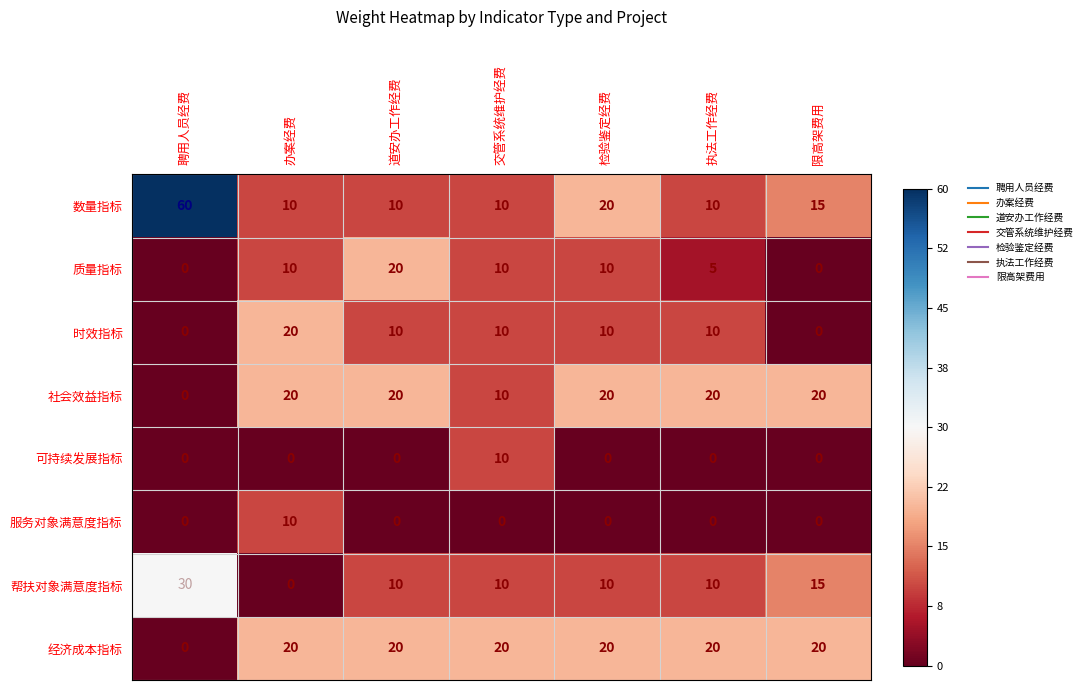

At which category does the chart reach its peak across all series?

聘用人员经费